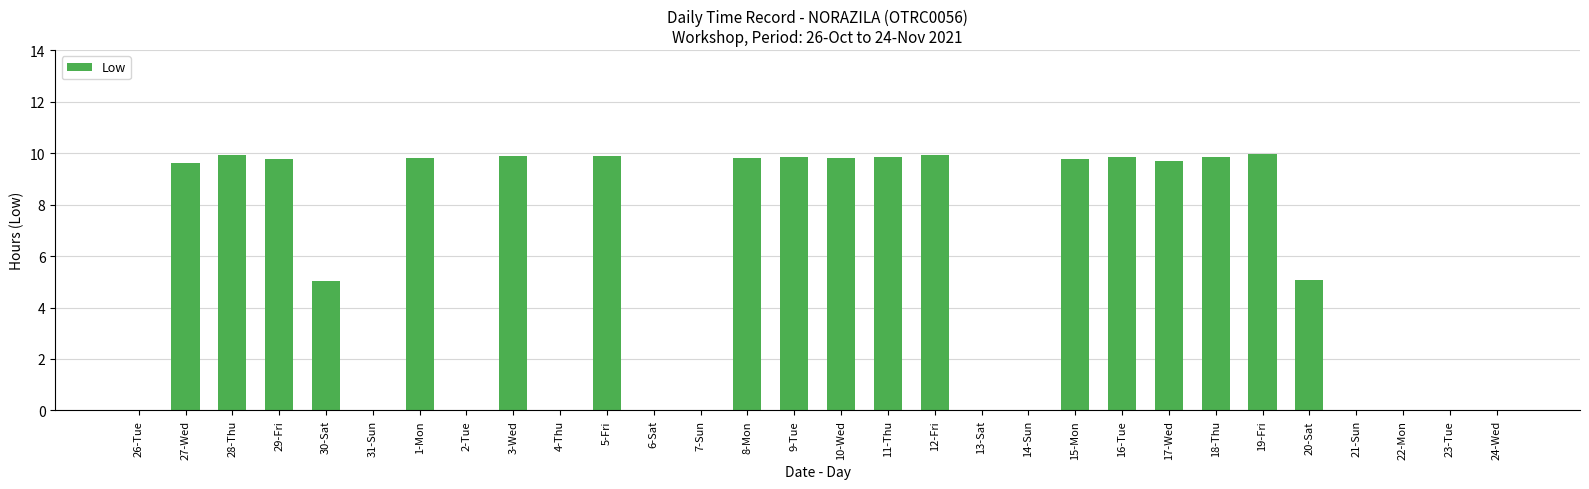

What is the ratio of the value at 9-Tue to the value at 8-Mon?

1.0